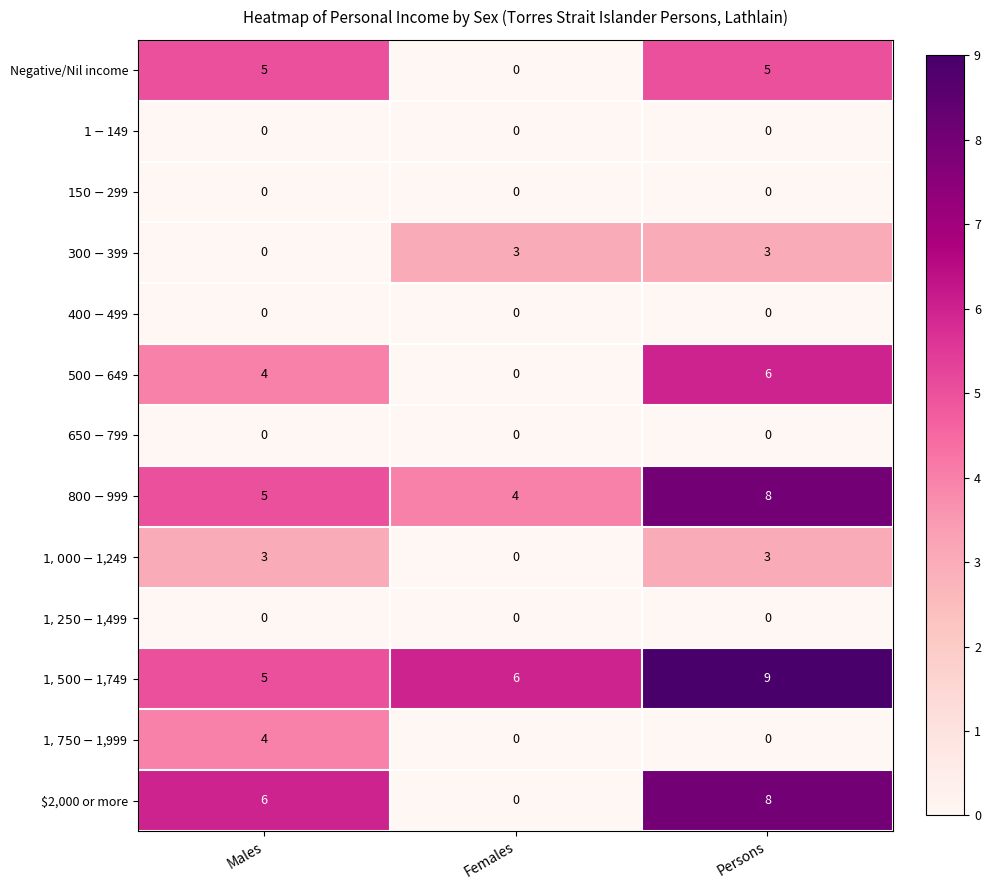

Between Females and Persons, which series saw the biggest shift?

$2,000 or more